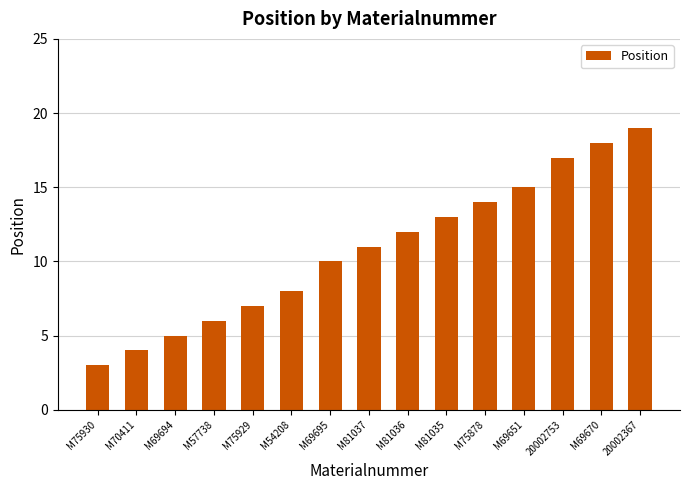

What value does the data have at M69695, to the nearest 5?

10